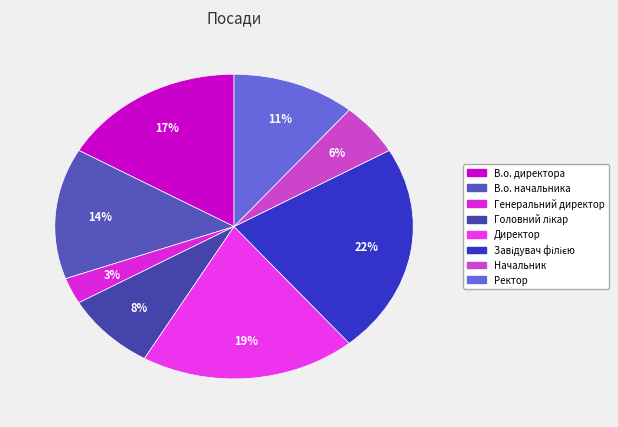

To the nearest percent, what is the difference between the Генеральний директор and В.о. директора slice percentages?

14%